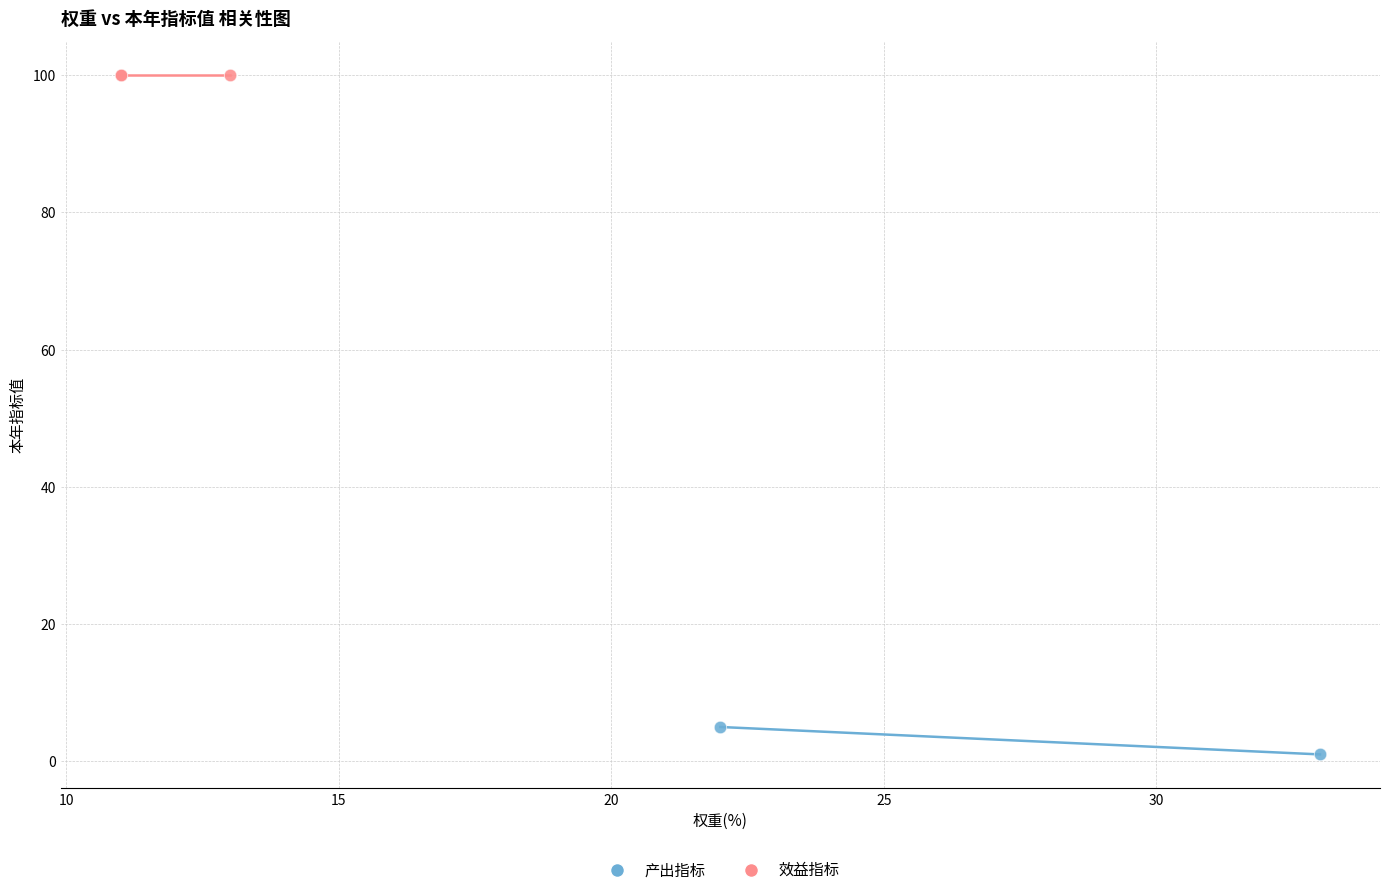

Which series contains the lowest Y value?

产出指标